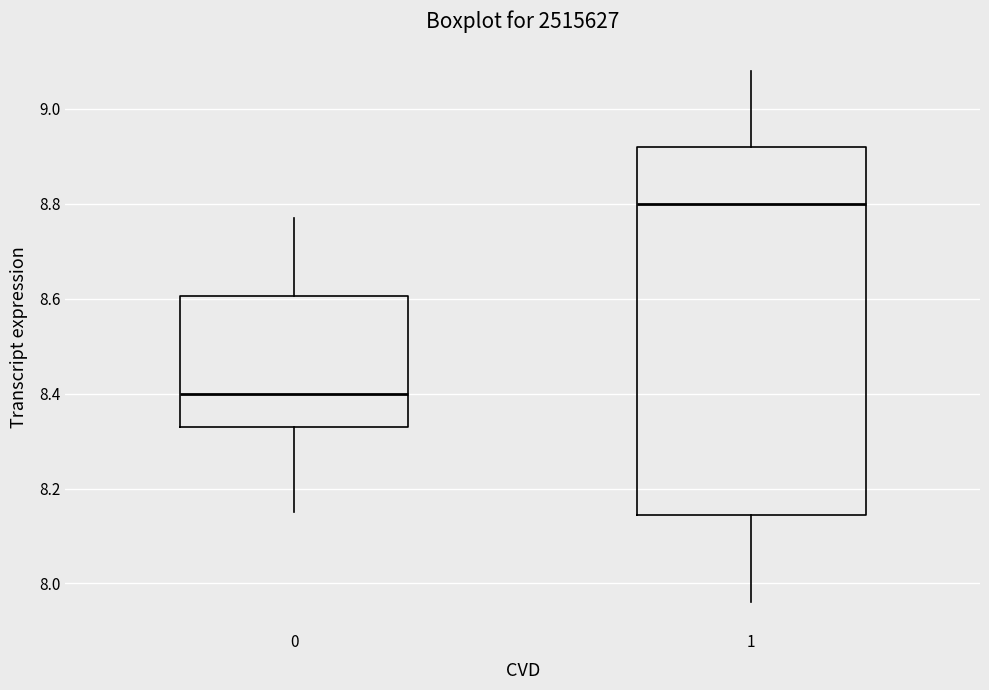

Reading left to right, transcribe this box plot: for each box, give where its median line is, the range the box spans, and where its two whiskers end, as read against the y-axis. The values are not printed on the chart, so give them approximately, as read against the axis.

0: median 8.40, box 8.34 to 8.60, whiskers 8.16 to 8.78
1: median 8.80, box 8.14 to 8.92, whiskers 7.96 to 9.08